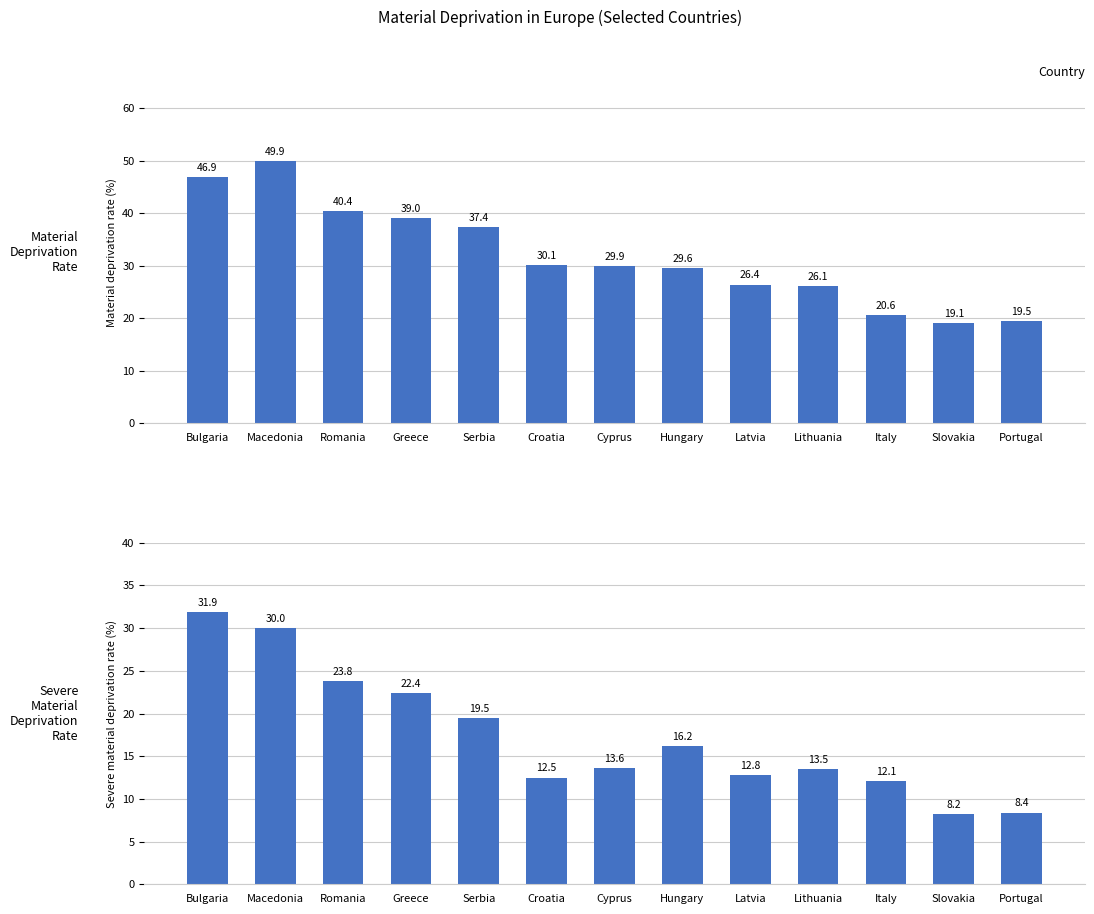

Which series has the largest total across all categories?

Material deprivation rate